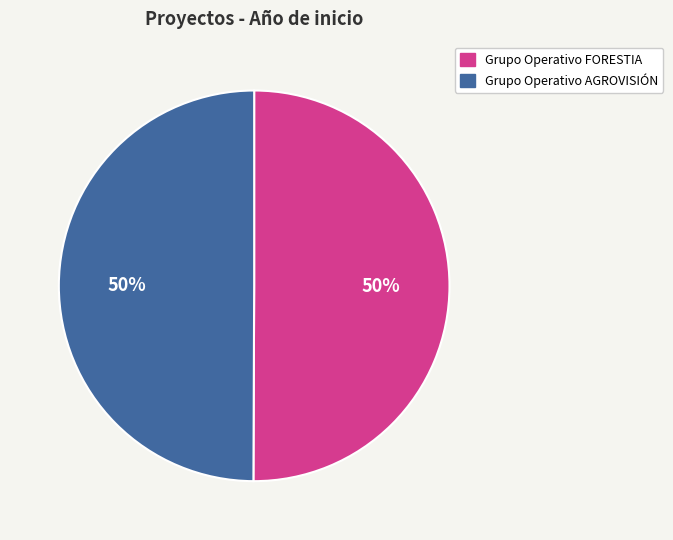

To the nearest percent, what is the combined percentage of Grupo Operativo FORESTIA and Grupo Operativo AGROVISIÓN?

100%